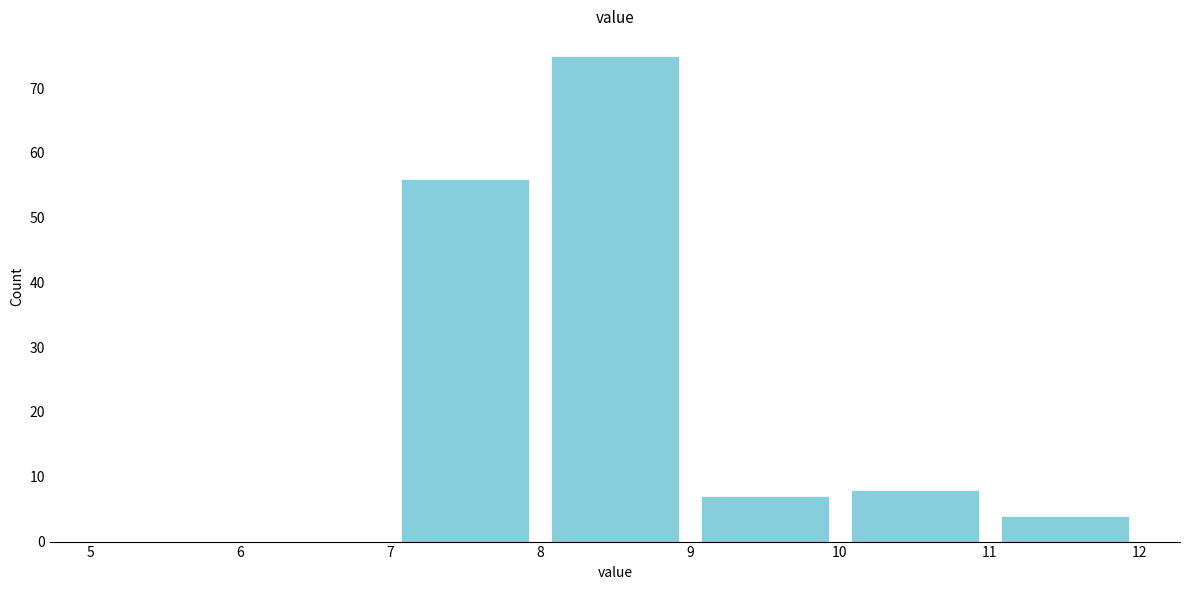

Which range on the x-axis has the tallest bar?

8 to 9